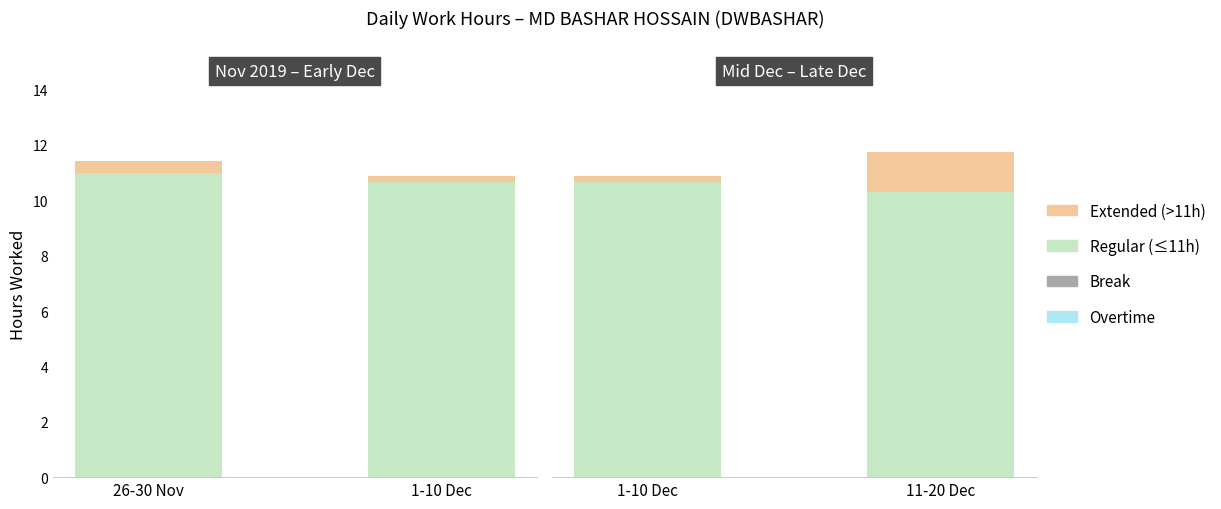

Is the value of Regular (≤11h) at 11-20 Dec greater than the value of Extended (>11h) at 1-10 Dec?

Yes